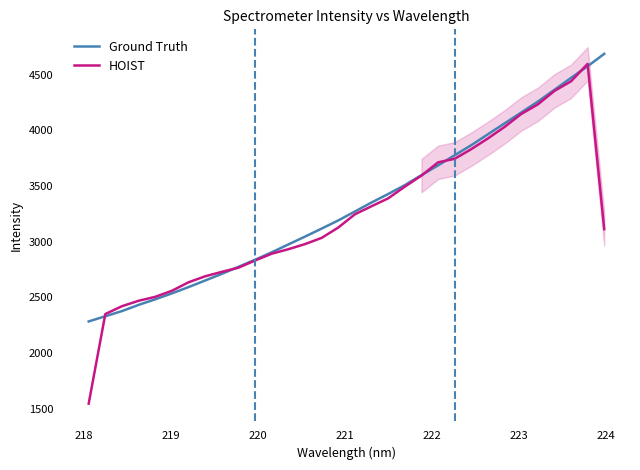

What is the minimum value for Ground Truth?

2282.4